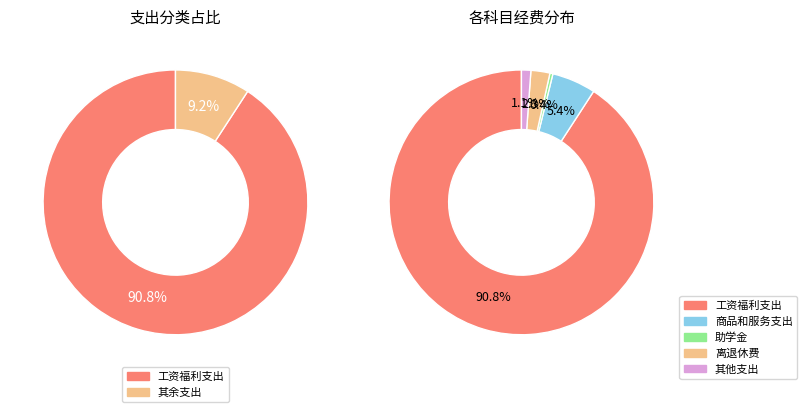

To the nearest percent, what is the difference between the largest and smallest slice percentages?

90%